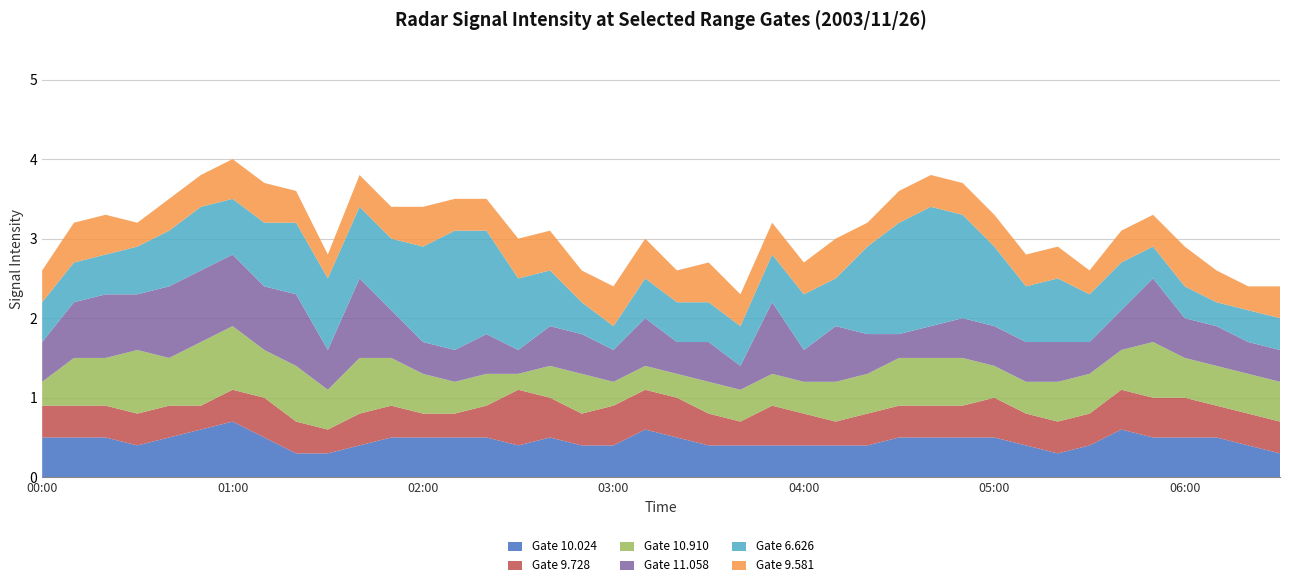

Reading left to right, what are all the values shown in this chart?

10.024: 2003/11/26 00:00=0.5	2003/11/26 00:10=0.5	2003/11/26 00:20=0.5	2003/11/26 00:30=0.4	2003/11/26 00:40=0.5	2003/11/26 00:50=0.6	2003/11/26 01:00=0.7	2003/11/26 01:10=0.5	2003/11/26 01:20=0.3	2003/11/26 01:30=0.3	2003/11/26 01:40=0.4	2003/11/26 01:50=0.5	2003/11/26 02:00=0.5	2003/11/26 02:10=0.5	2003/11/26 02:20=0.5	2003/11/26 02:30=0.4	2003/11/26 02:40=0.5	2003/11/26 02:50=0.4	2003/11/26 03:00=0.4	2003/11/26 03:10=0.6	2003/11/26 03:20=0.5	2003/11/26 03:30=0.4	2003/11/26 03:40=0.4	2003/11/26 03:50=0.4	2003/11/26 04:00=0.4	2003/11/26 04:10=0.4	2003/11/26 04:20=0.4	2003/11/26 04:30=0.5	2003/11/26 04:40=0.5	2003/11/26 04:50=0.5	2003/11/26 05:00=0.5	2003/11/26 05:10=0.4	2003/11/26 05:20=0.3	2003/11/26 05:30=0.4	2003/11/26 05:40=0.6	2003/11/26 05:50=0.5	2003/11/26 06:00=0.5	2003/11/26 06:10=0.5	2003/11/26 06:20=0.4	2003/11/26 06:30=0.3
9.728: 2003/11/26 00:00=0.4	2003/11/26 00:10=0.4	2003/11/26 00:20=0.4	2003/11/26 00:30=0.4	2003/11/26 00:40=0.4	2003/11/26 00:50=0.3	2003/11/26 01:00=0.4	2003/11/26 01:10=0.5	2003/11/26 01:20=0.4	2003/11/26 01:30=0.3	2003/11/26 01:40=0.4	2003/11/26 01:50=0.4	2003/11/26 02:00=0.3	2003/11/26 02:10=0.3	2003/11/26 02:20=0.4	2003/11/26 02:30=0.7	2003/11/26 02:40=0.5	2003/11/26 02:50=0.4	2003/11/26 03:00=0.5	2003/11/26 03:10=0.5	2003/11/26 03:20=0.5	2003/11/26 03:30=0.4	2003/11/26 03:40=0.3	2003/11/26 03:50=0.5	2003/11/26 04:00=0.4	2003/11/26 04:10=0.3	2003/11/26 04:20=0.4	2003/11/26 04:30=0.4	2003/11/26 04:40=0.4	2003/11/26 04:50=0.4	2003/11/26 05:00=0.5	2003/11/26 05:10=0.4	2003/11/26 05:20=0.4	2003/11/26 05:30=0.4	2003/11/26 05:40=0.5	2003/11/26 05:50=0.5	2003/11/26 06:00=0.5	2003/11/26 06:10=0.4	2003/11/26 06:20=0.4	2003/11/26 06:30=0.4
10.910: 2003/11/26 00:00=0.3	2003/11/26 00:10=0.6	2003/11/26 00:20=0.6	2003/11/26 00:30=0.8	2003/11/26 00:40=0.6	2003/11/26 00:50=0.8	2003/11/26 01:00=0.8	2003/11/26 01:10=0.6	2003/11/26 01:20=0.7	2003/11/26 01:30=0.5	2003/11/26 01:40=0.7	2003/11/26 01:50=0.6	2003/11/26 02:00=0.5	2003/11/26 02:10=0.4	2003/11/26 02:20=0.4	2003/11/26 02:30=0.2	2003/11/26 02:40=0.4	2003/11/26 02:50=0.5	2003/11/26 03:00=0.3	2003/11/26 03:10=0.3	2003/11/26 03:20=0.3	2003/11/26 03:30=0.4	2003/11/26 03:40=0.4	2003/11/26 03:50=0.4	2003/11/26 04:00=0.4	2003/11/26 04:10=0.5	2003/11/26 04:20=0.5	2003/11/26 04:30=0.6	2003/11/26 04:40=0.6	2003/11/26 04:50=0.6	2003/11/26 05:00=0.4	2003/11/26 05:10=0.4	2003/11/26 05:20=0.5	2003/11/26 05:30=0.5	2003/11/26 05:40=0.5	2003/11/26 05:50=0.7	2003/11/26 06:00=0.5	2003/11/26 06:10=0.5	2003/11/26 06:20=0.5	2003/11/26 06:30=0.5
11.058: 2003/11/26 00:00=0.5	2003/11/26 00:10=0.7	2003/11/26 00:20=0.8	2003/11/26 00:30=0.7	2003/11/26 00:40=0.9	2003/11/26 00:50=0.9	2003/11/26 01:00=0.9	2003/11/26 01:10=0.8	2003/11/26 01:20=0.9	2003/11/26 01:30=0.5	2003/11/26 01:40=1.0	2003/11/26 01:50=0.6	2003/11/26 02:00=0.4	2003/11/26 02:10=0.4	2003/11/26 02:20=0.5	2003/11/26 02:30=0.3	2003/11/26 02:40=0.5	2003/11/26 02:50=0.5	2003/11/26 03:00=0.4	2003/11/26 03:10=0.6	2003/11/26 03:20=0.4	2003/11/26 03:30=0.5	2003/11/26 03:40=0.3	2003/11/26 03:50=0.9	2003/11/26 04:00=0.4	2003/11/26 04:10=0.7	2003/11/26 04:20=0.5	2003/11/26 04:30=0.3	2003/11/26 04:40=0.4	2003/11/26 04:50=0.5	2003/11/26 05:00=0.5	2003/11/26 05:10=0.5	2003/11/26 05:20=0.5	2003/11/26 05:30=0.4	2003/11/26 05:40=0.5	2003/11/26 05:50=0.8	2003/11/26 06:00=0.5	2003/11/26 06:10=0.5	2003/11/26 06:20=0.4	2003/11/26 06:30=0.4
6.626: 2003/11/26 00:00=0.5	2003/11/26 00:10=0.5	2003/11/26 00:20=0.5	2003/11/26 00:30=0.6	2003/11/26 00:40=0.7	2003/11/26 00:50=0.8	2003/11/26 01:00=0.7	2003/11/26 01:10=0.8	2003/11/26 01:20=0.9	2003/11/26 01:30=0.9	2003/11/26 01:40=0.9	2003/11/26 01:50=0.9	2003/11/26 02:00=1.2	2003/11/26 02:10=1.5	2003/11/26 02:20=1.3	2003/11/26 02:30=0.9	2003/11/26 02:40=0.7	2003/11/26 02:50=0.4	2003/11/26 03:00=0.3	2003/11/26 03:10=0.5	2003/11/26 03:20=0.5	2003/11/26 03:30=0.5	2003/11/26 03:40=0.5	2003/11/26 03:50=0.6	2003/11/26 04:00=0.7	2003/11/26 04:10=0.6	2003/11/26 04:20=1.1	2003/11/26 04:30=1.4	2003/11/26 04:40=1.5	2003/11/26 04:50=1.3	2003/11/26 05:00=1.0	2003/11/26 05:10=0.7	2003/11/26 05:20=0.8	2003/11/26 05:30=0.6	2003/11/26 05:40=0.6	2003/11/26 05:50=0.4	2003/11/26 06:00=0.4	2003/11/26 06:10=0.3	2003/11/26 06:20=0.4	2003/11/26 06:30=0.4
9.581: 2003/11/26 00:00=0.4	2003/11/26 00:10=0.5	2003/11/26 00:20=0.5	2003/11/26 00:30=0.3	2003/11/26 00:40=0.4	2003/11/26 00:50=0.4	2003/11/26 01:00=0.5	2003/11/26 01:10=0.5	2003/11/26 01:20=0.4	2003/11/26 01:30=0.3	2003/11/26 01:40=0.4	2003/11/26 01:50=0.4	2003/11/26 02:00=0.5	2003/11/26 02:10=0.4	2003/11/26 02:20=0.4	2003/11/26 02:30=0.5	2003/11/26 02:40=0.5	2003/11/26 02:50=0.4	2003/11/26 03:00=0.5	2003/11/26 03:10=0.5	2003/11/26 03:20=0.4	2003/11/26 03:30=0.5	2003/11/26 03:40=0.4	2003/11/26 03:50=0.4	2003/11/26 04:00=0.4	2003/11/26 04:10=0.5	2003/11/26 04:20=0.3	2003/11/26 04:30=0.4	2003/11/26 04:40=0.4	2003/11/26 04:50=0.4	2003/11/26 05:00=0.4	2003/11/26 05:10=0.4	2003/11/26 05:20=0.4	2003/11/26 05:30=0.3	2003/11/26 05:40=0.4	2003/11/26 05:50=0.4	2003/11/26 06:00=0.5	2003/11/26 06:10=0.4	2003/11/26 06:20=0.3	2003/11/26 06:30=0.4